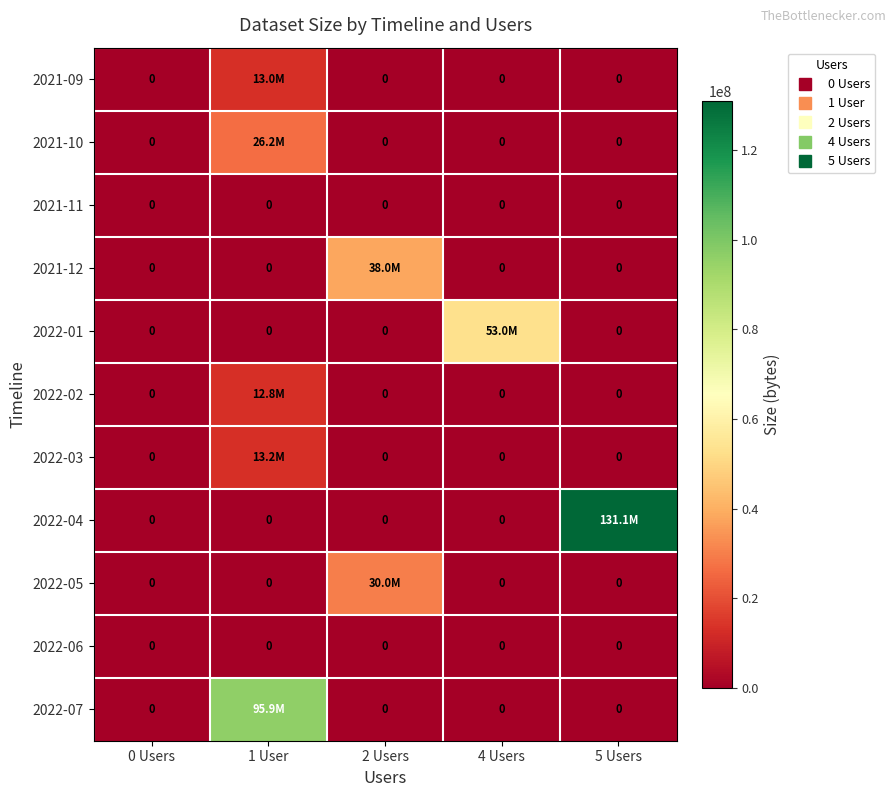

What is the maximum value for 2022-03?

13184186